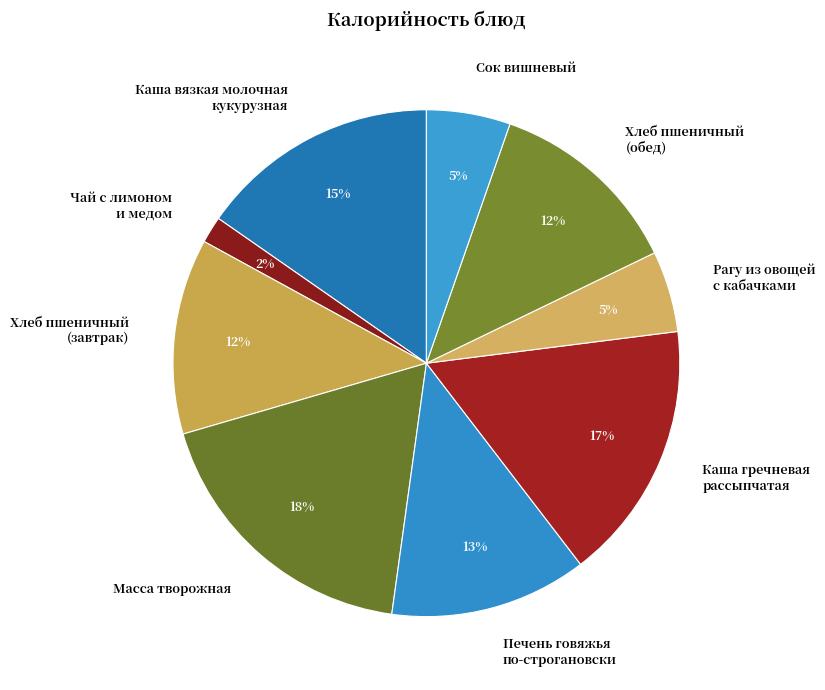

How many slices are in this pie chart?

9